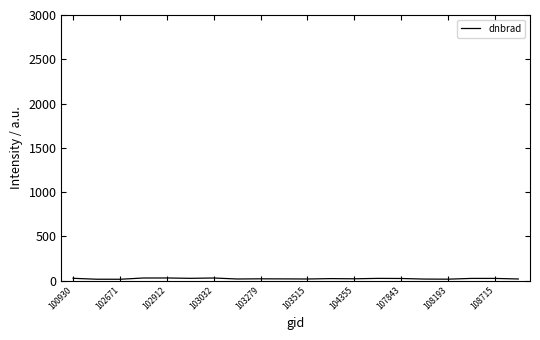

Is this an area chart (filled region under the line)?

No